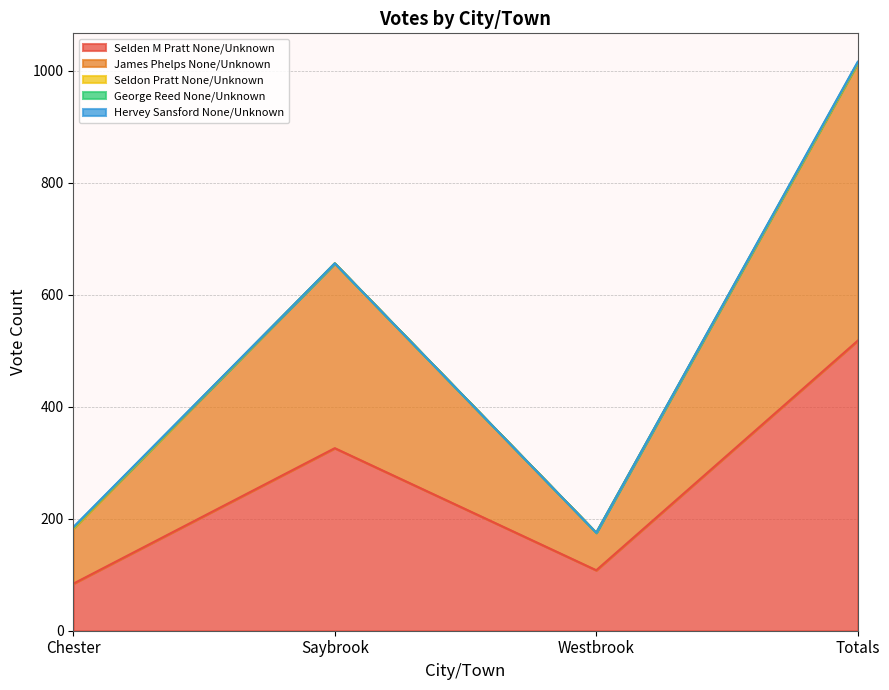

Which series has the largest total across all categories?

Selden M Pratt None/Unknown